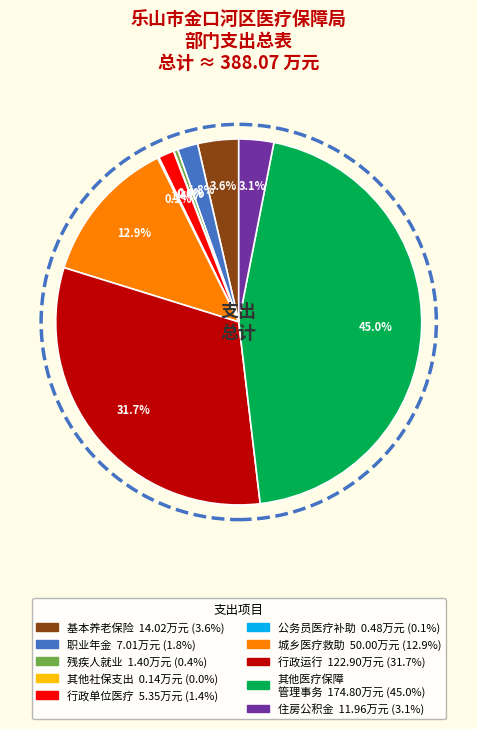

Is there a majority slice in this chart?

No